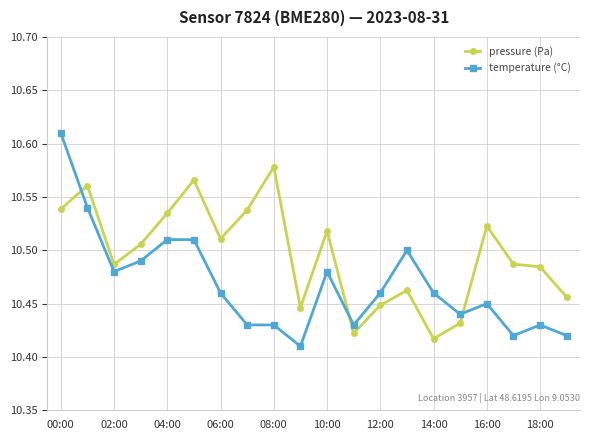

True or false: pressure (Pa) has more than 0 interior local peaks.

True